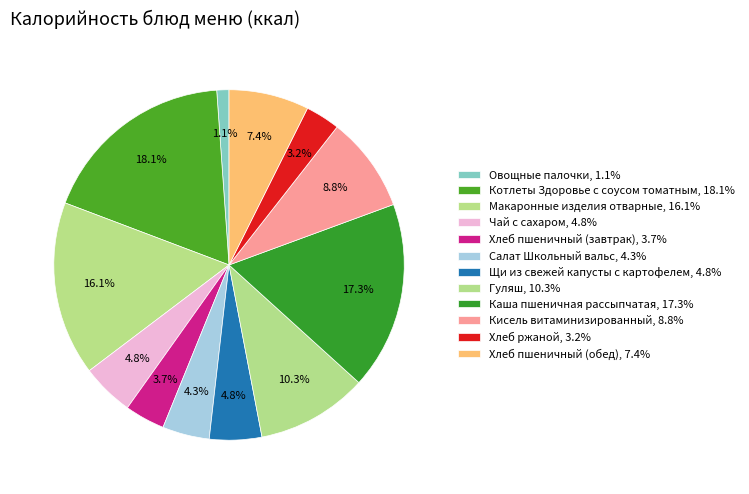

How many slices are in this pie chart?

12